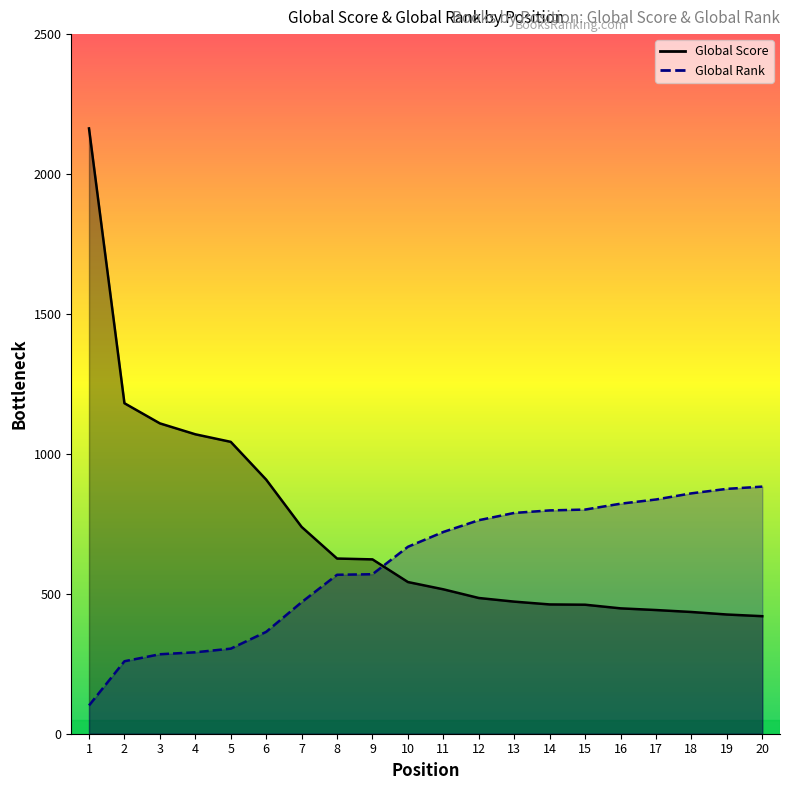

Which series has the largest range (max minus min)?

Global Score